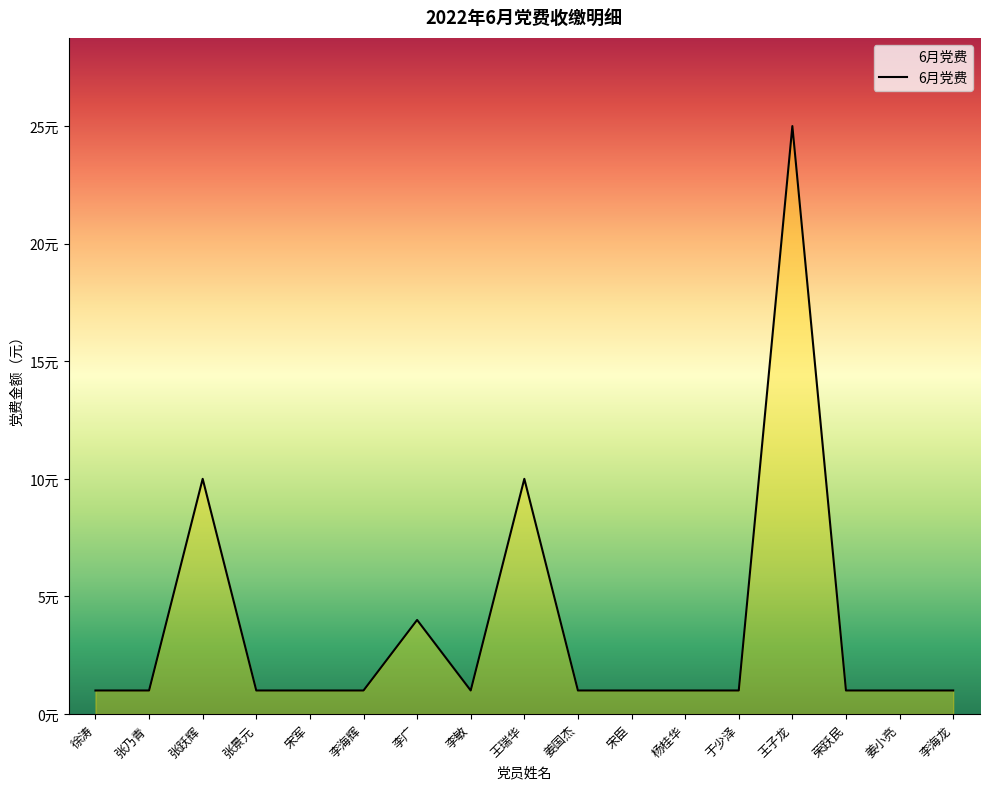

Rank the categories by value from highest to lowest.

王子龙, 张跃辉, 王瑞华, 李广, 徐涛, 张乃青, 张景元, 宋军, 李海辉, 李敏, 姜国杰, 宋臣, 杨桂华, 于少泽, 荣跃民, 姜小亮, 李海龙